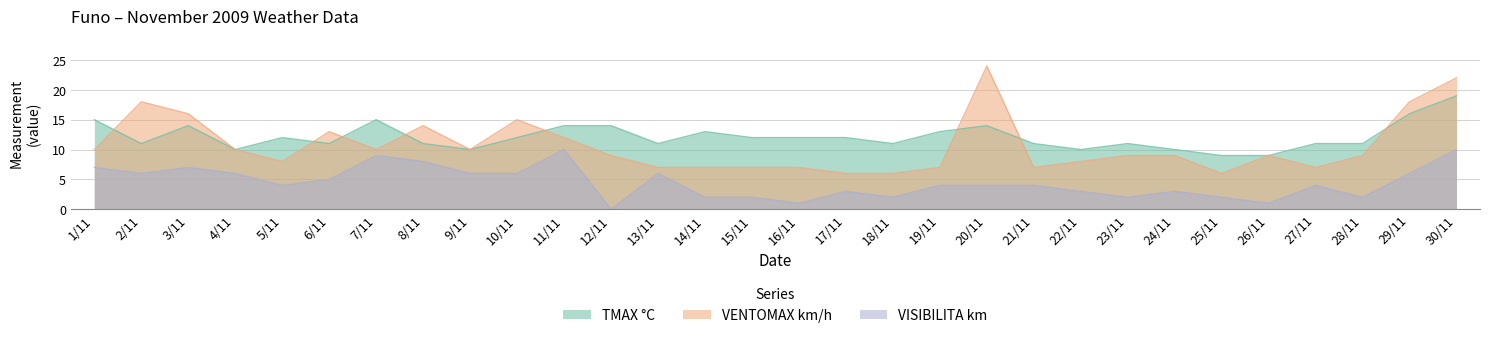

Between 2/11 and 13/11, which series saw the biggest shift?

VENTOMAX km/h